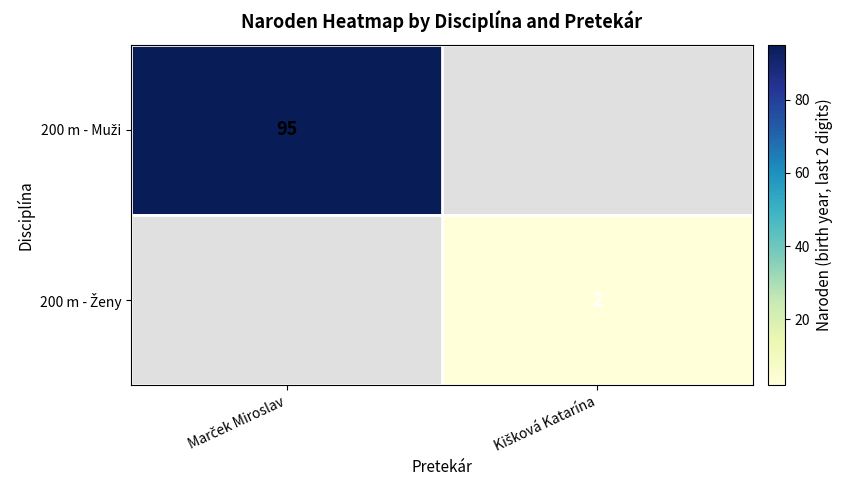

At which category is the sum across all series the highest?

Marček Miroslav